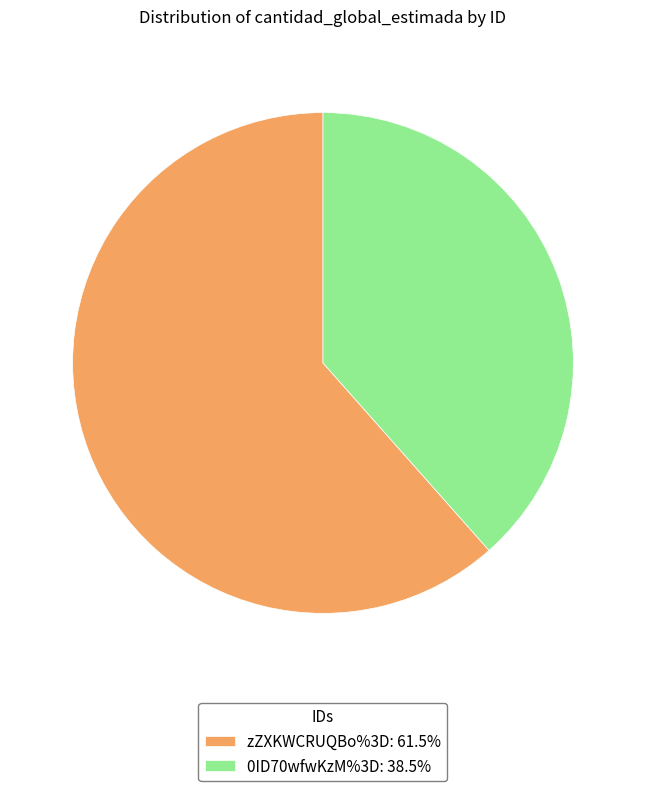

The zZXKWCRUQBo%3D slice represents 62% of the pie. True or false?

True